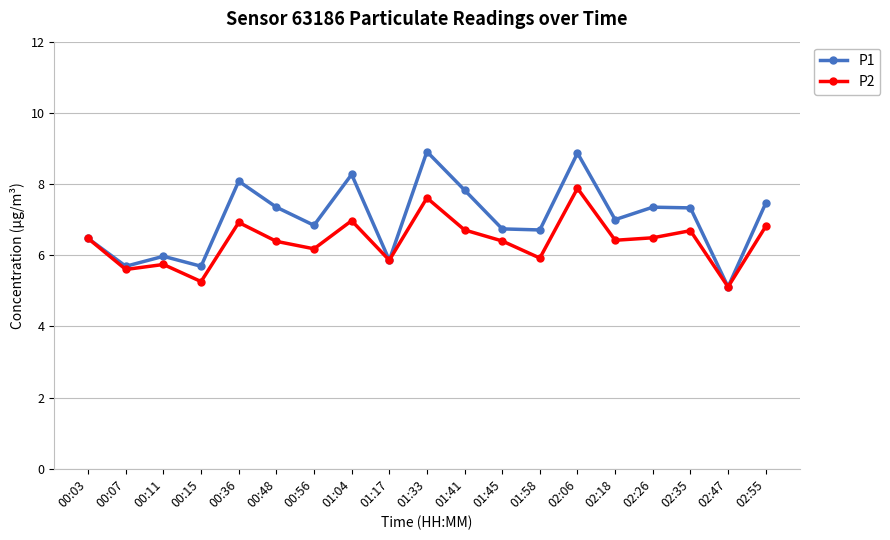

At 02:18, list the series in order from largest to smallest.

P1, P2